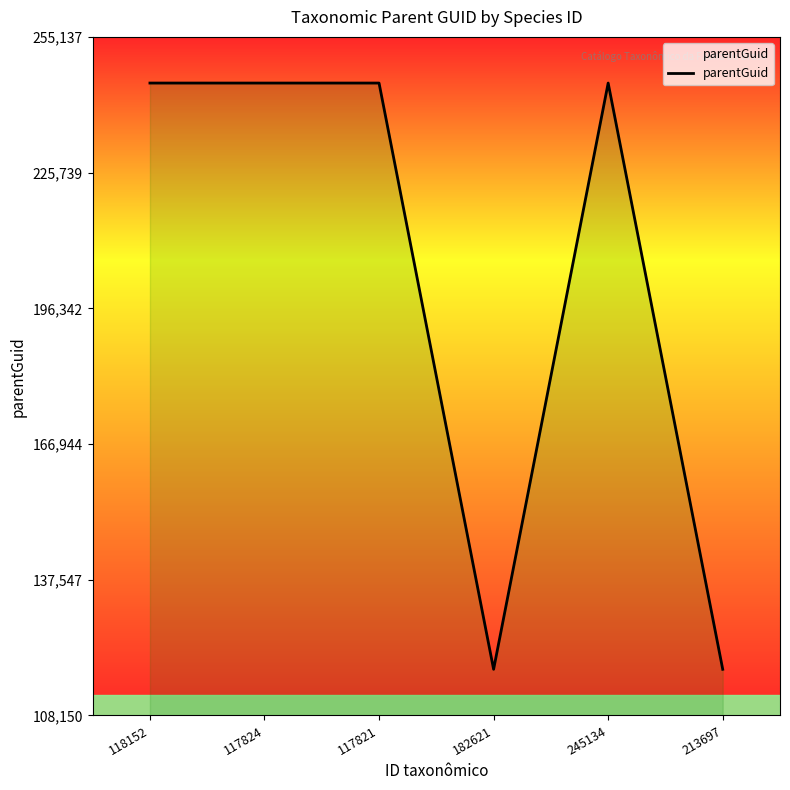

How many lines are shown in the chart?

1